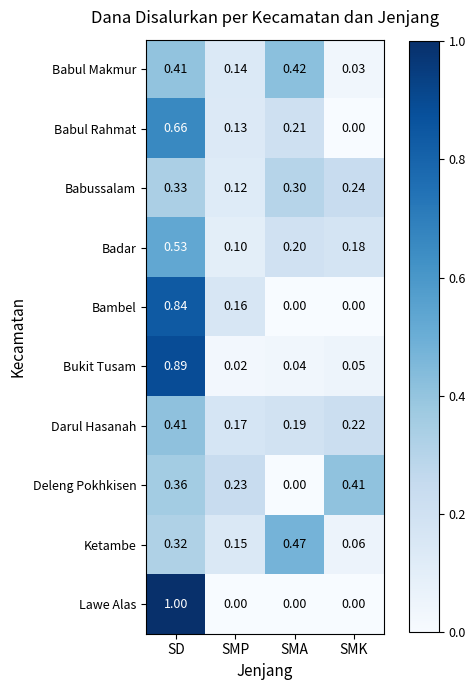

Which label corresponds to the largest value in the chart?

SD